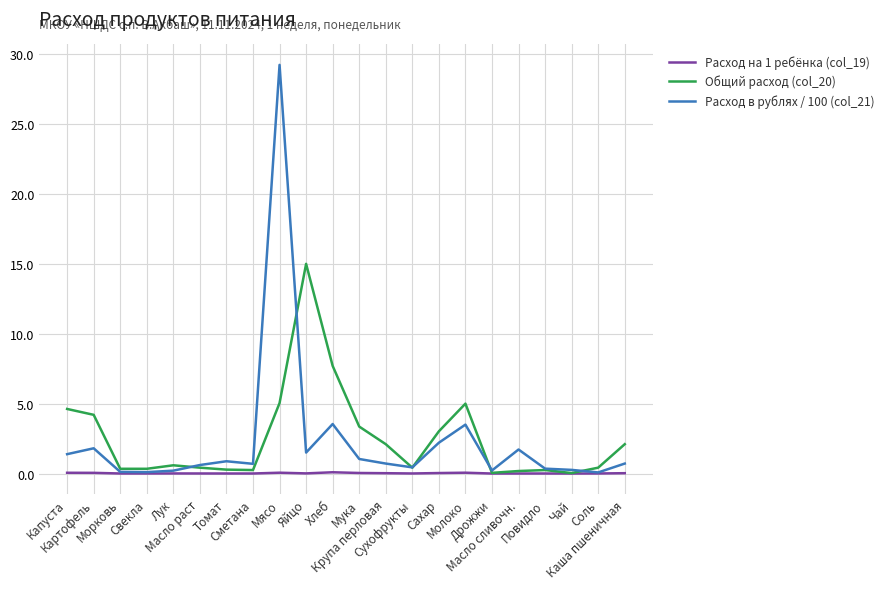

Does the chart display data point markers on the line(s)?

No